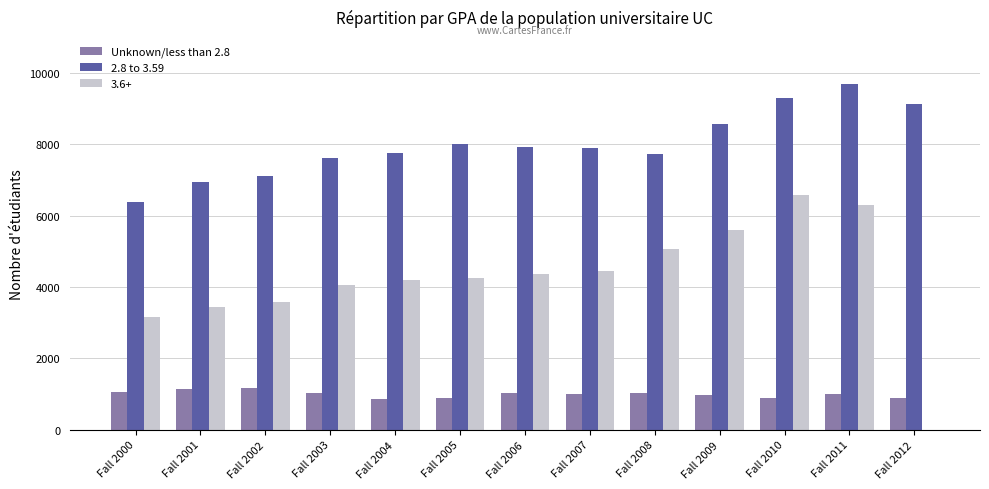

Between Fall 2001 and Fall 2010, which series saw the biggest shift?

3.6+